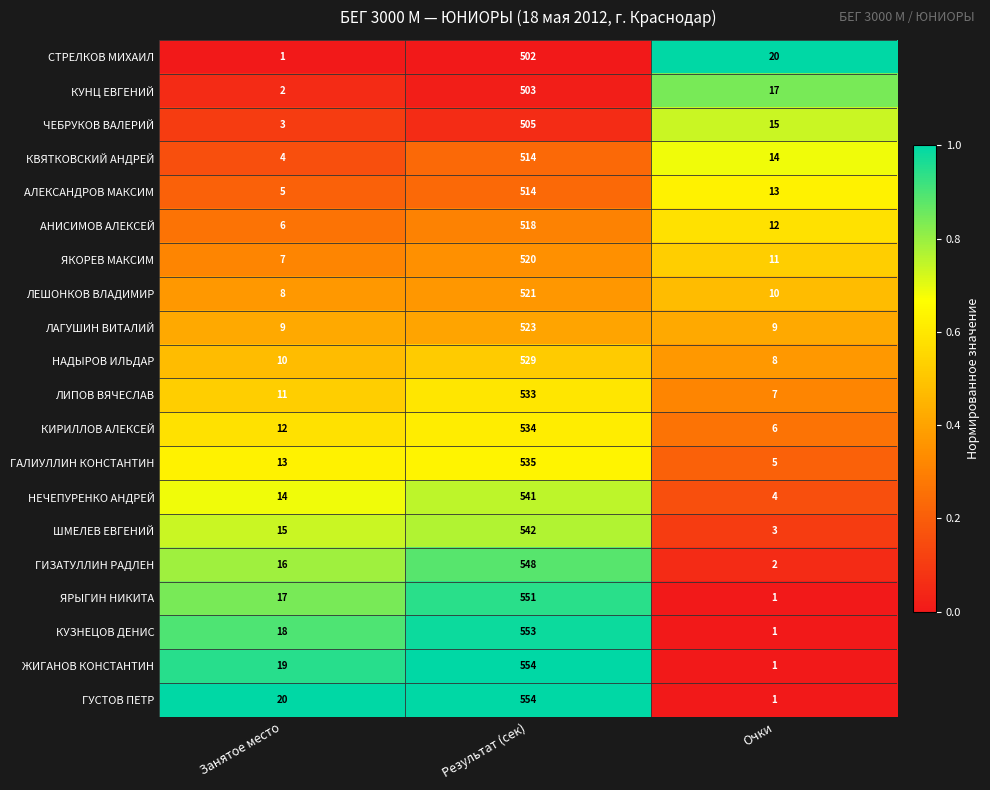

Which category has the lowest value in the ГАЛИУЛЛИН КОНСТАНТИН series?

Очки